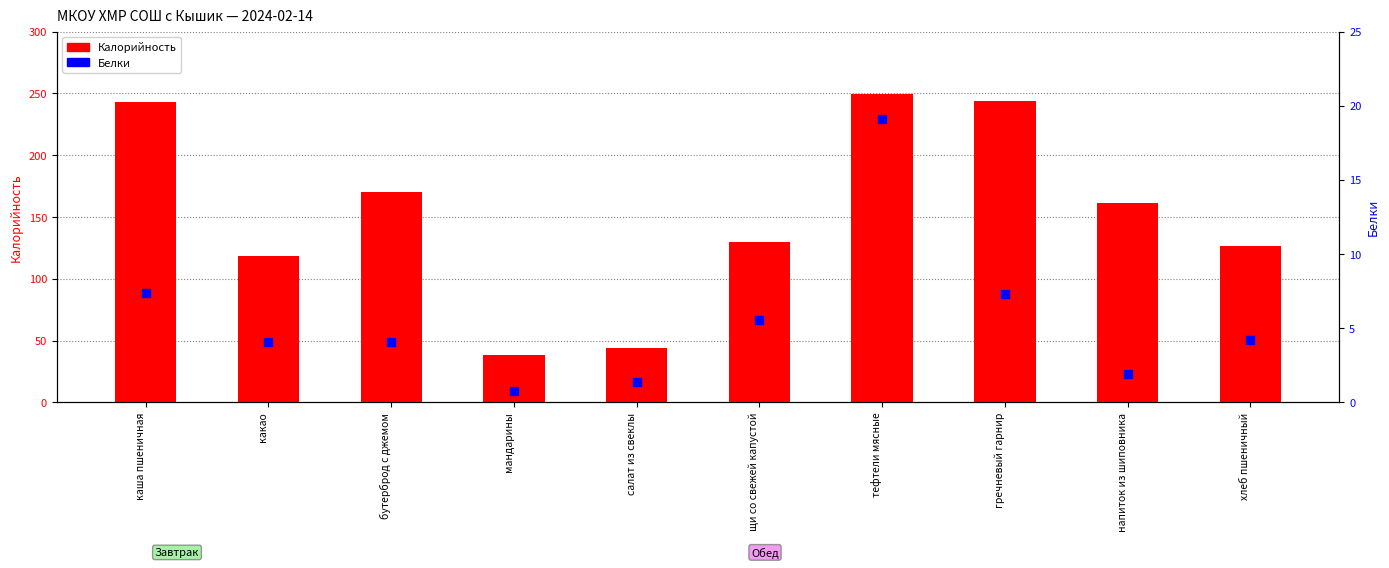

Which series has the largest Y range (max minus min)?

Калорийность